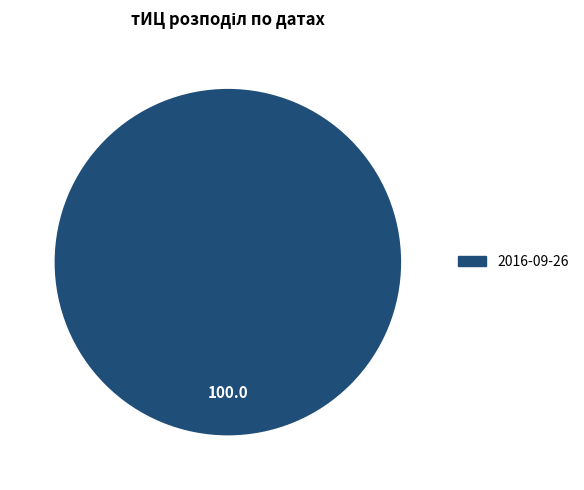

Is there a majority slice in this chart?

Yes